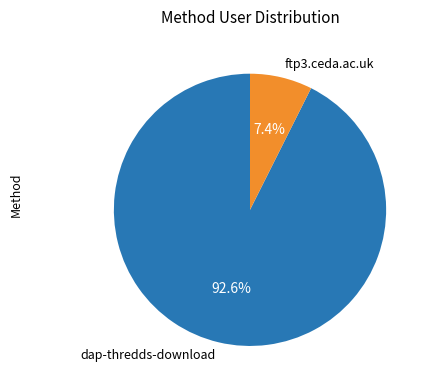

Does ftp3.ceda.ac.uk account for over 50% of the chart?

No